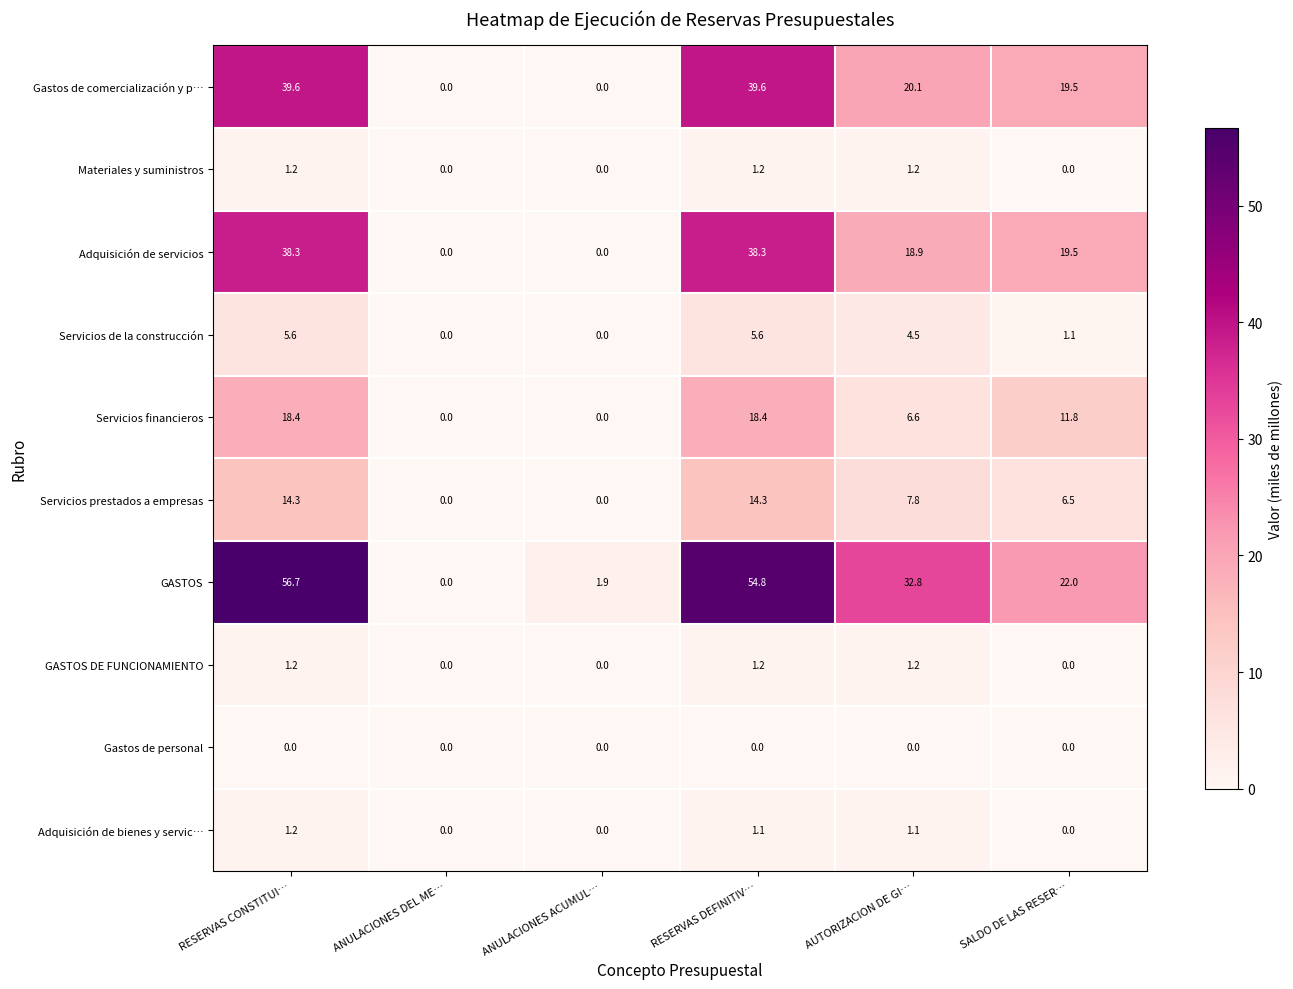

True or false: GASTOS DE FUNCIONAMIENTO has a value of 2.1 at RESERVAS CONSTITUI….

False